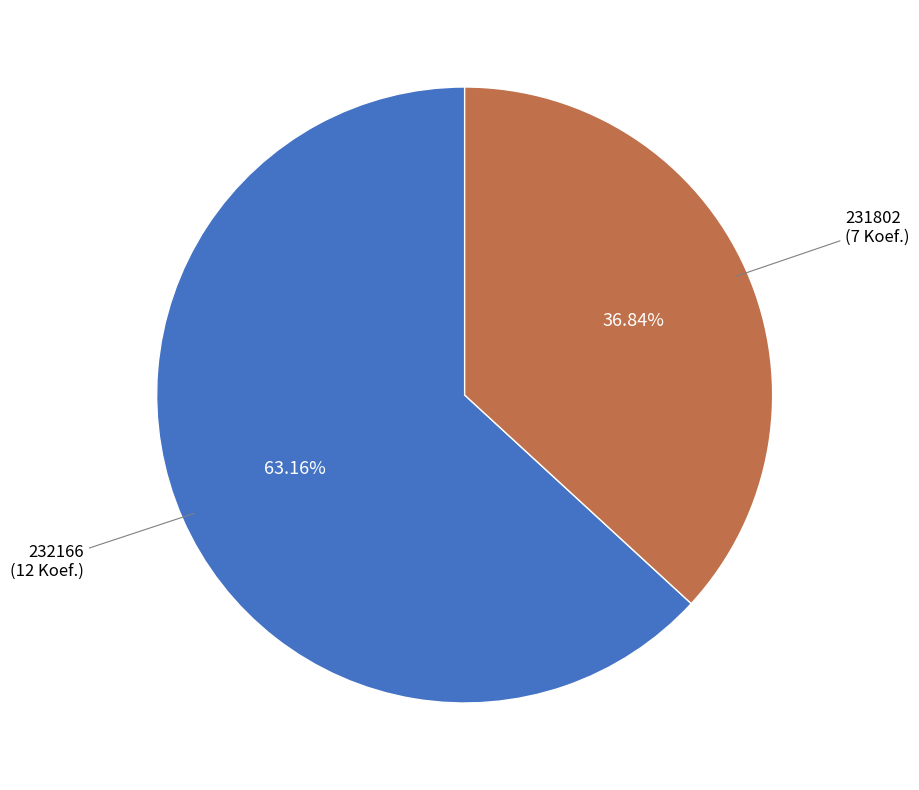

Is there a majority slice in this chart?

Yes